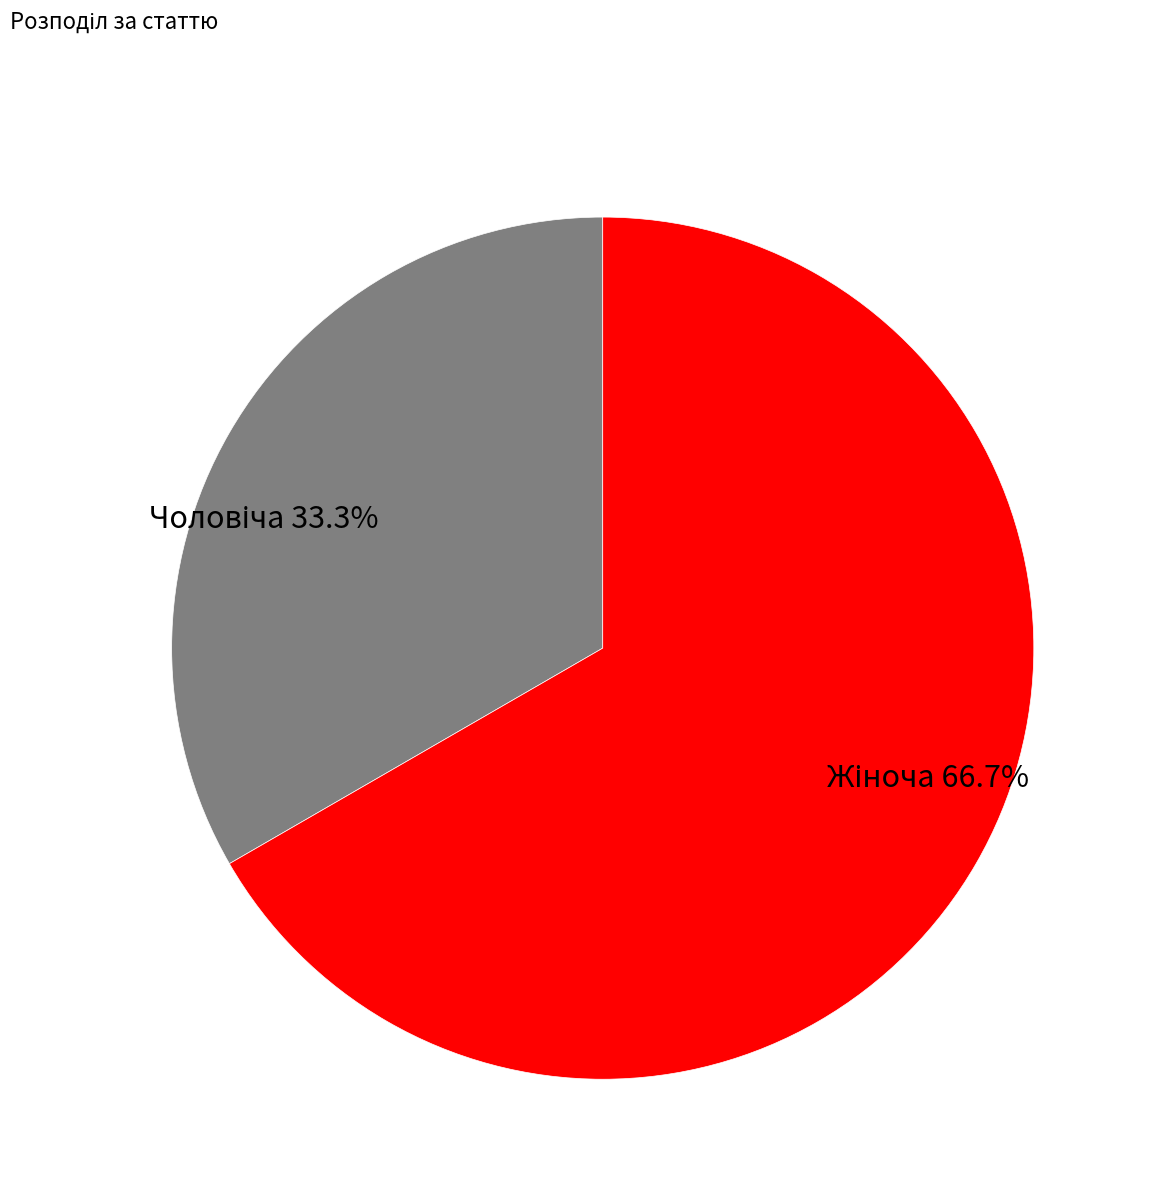

Count the number of slices in the pie.

2